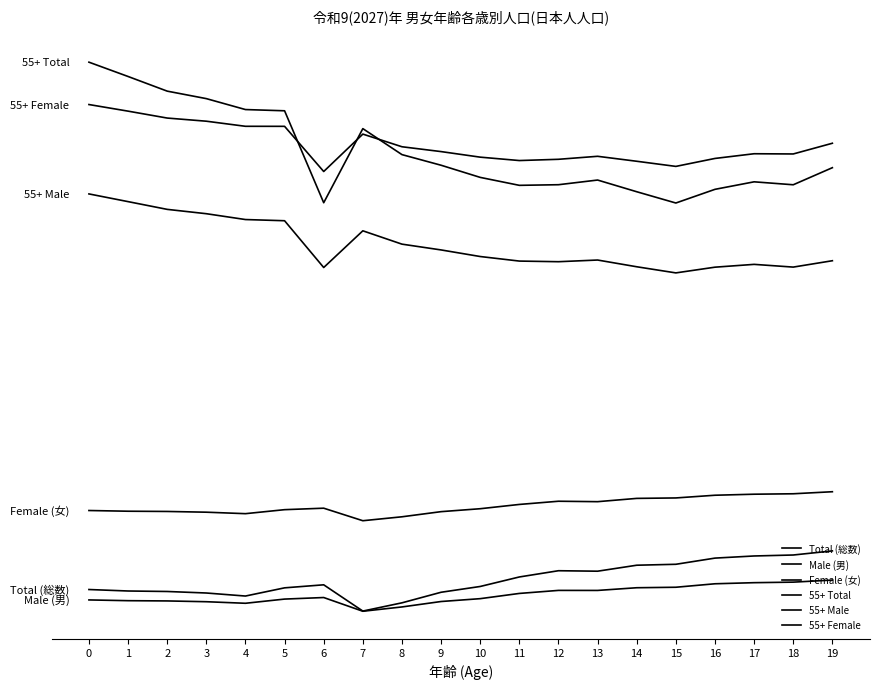

At 16, list the series in order from largest to smallest.

55+ Female, 55+ Total, 55+ Male, Female (女), Total (総数), Male (男)